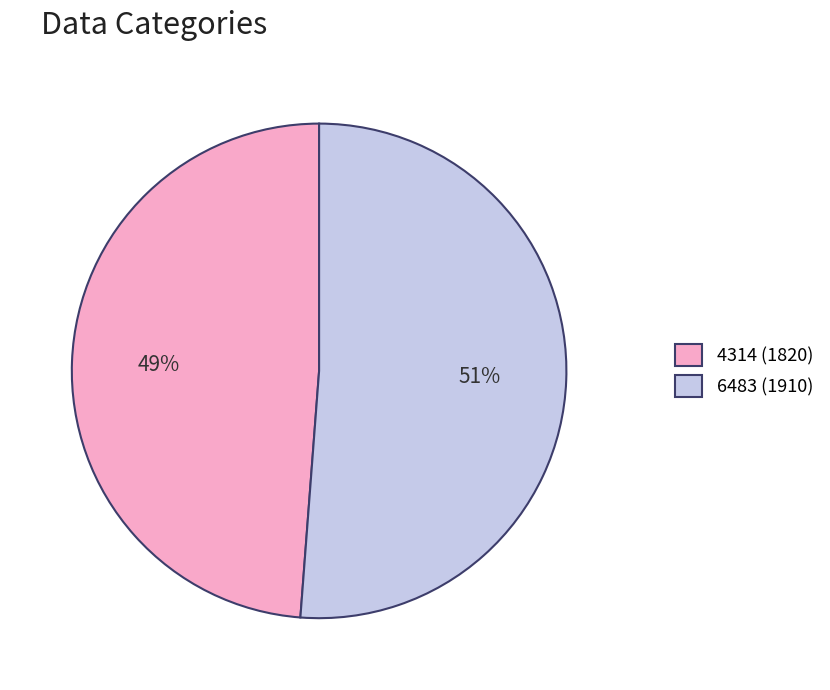

Approximately how many times larger is the value at 4314 (1820) compared to 6483 (1910)?

1.0